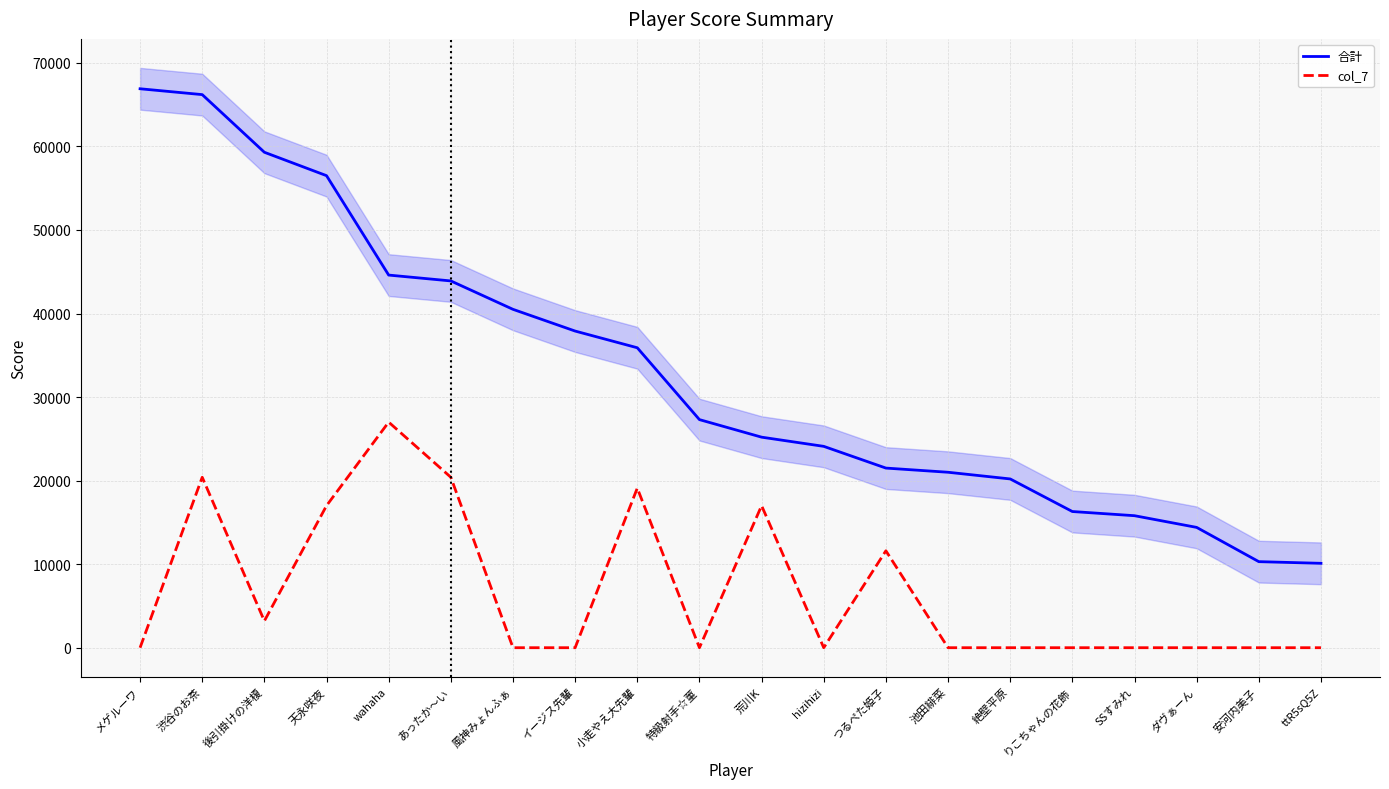

Which series changed the most between あったか～い and りこちゃんの花飾?

合計